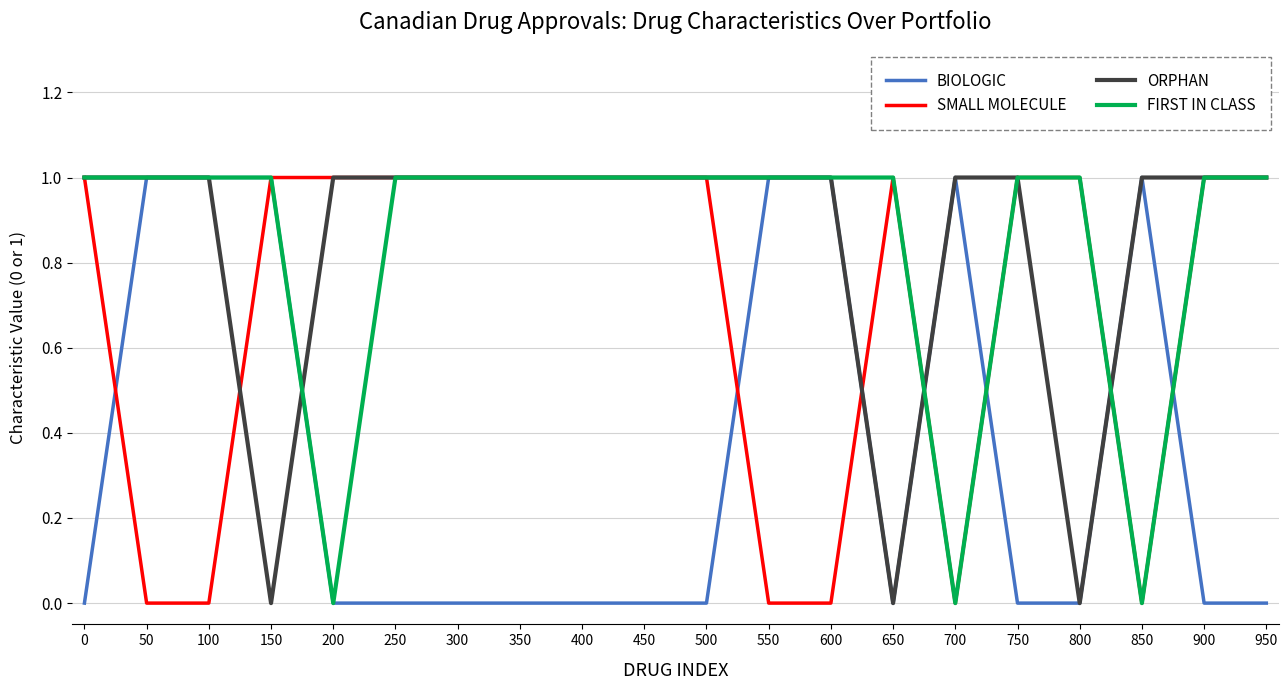

What is the difference between the second highest and second lowest values in the ORPHAN series?

1